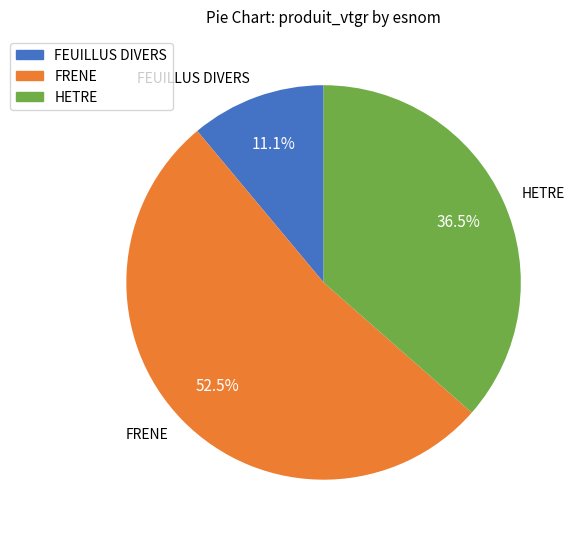

Which has a higher value, FRENE or HETRE?

FRENE